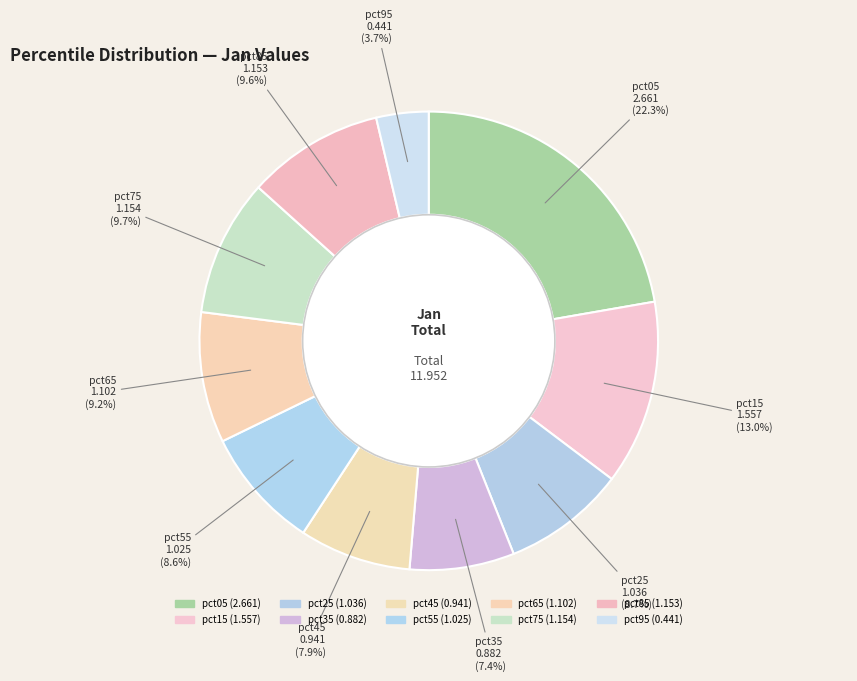

How many segments does this pie chart have?

10